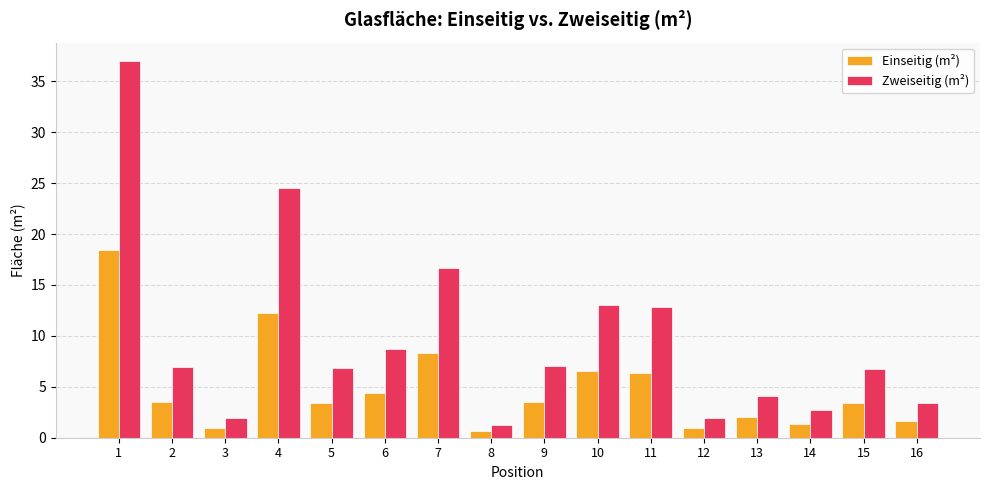

What is the difference between the maximum and second lowest values in the Zweiseitig (m²) series?

35.0